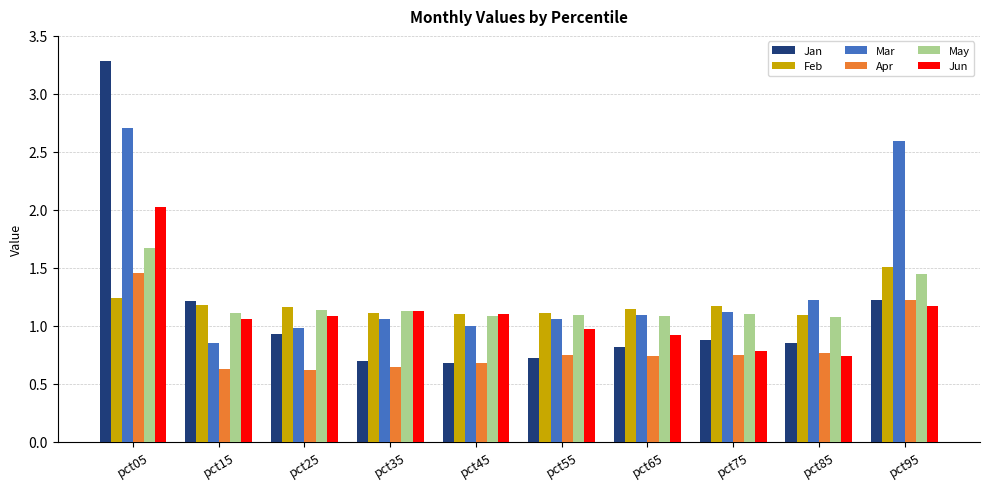

Which label corresponds to the largest value in the chart?

pct05